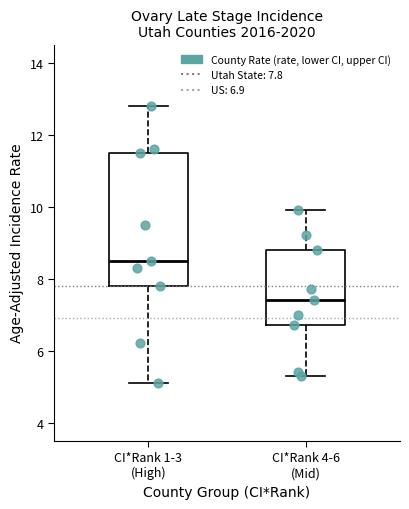

Which box is the tallest, from its lower edge to its upper edge?

CI*Rank 1-3 (High)